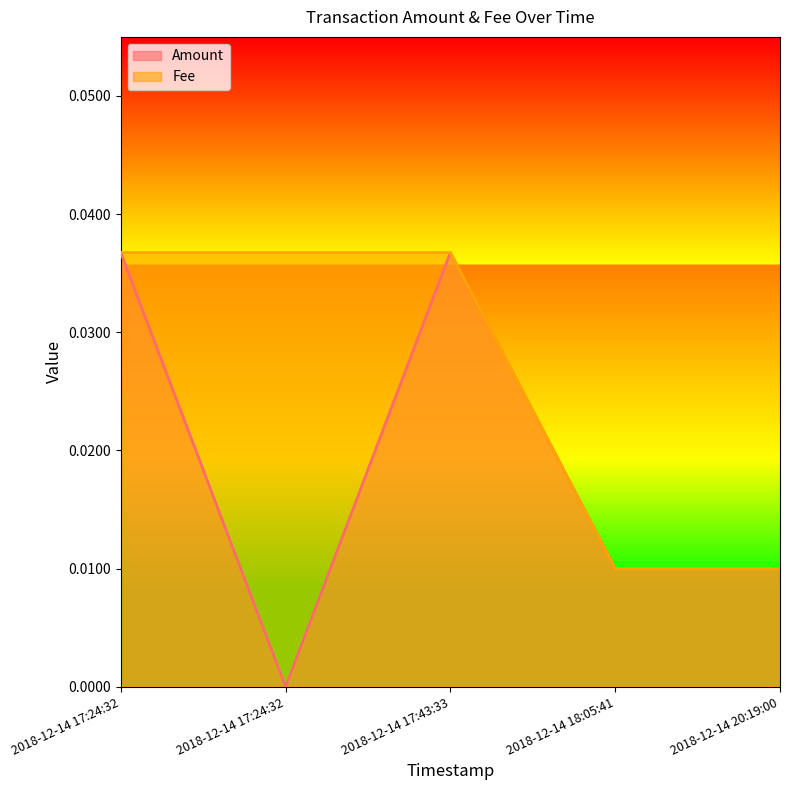

Does the chart display data point markers on the line(s)?

No